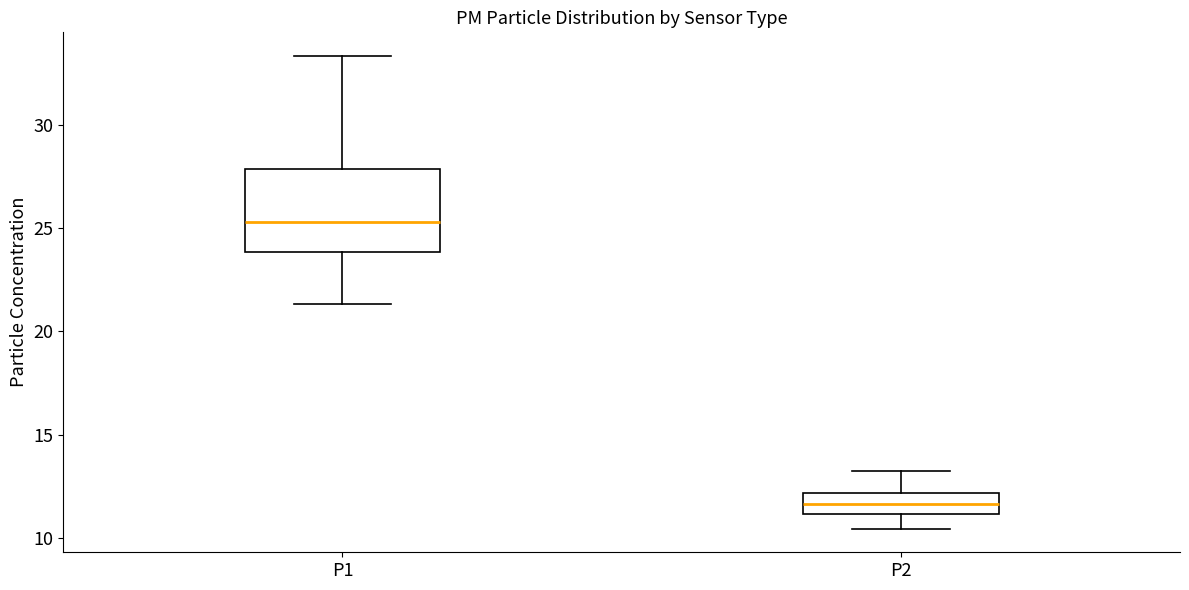

Which box has the highest median line?

P1